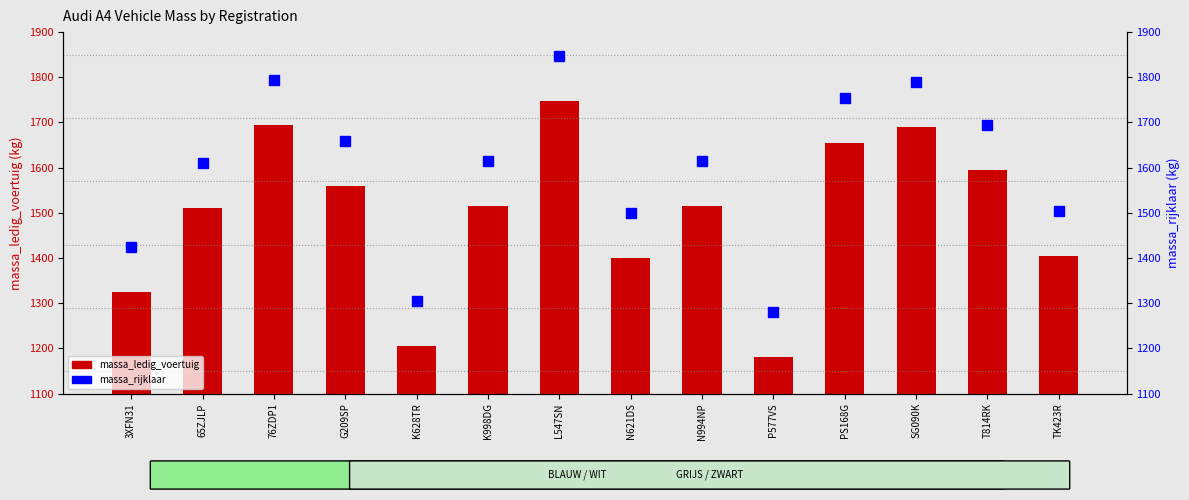

Is the value of massa_ledig_voertuig at L547SN greater than the value of massa_rijklaar at N994NP?

Yes